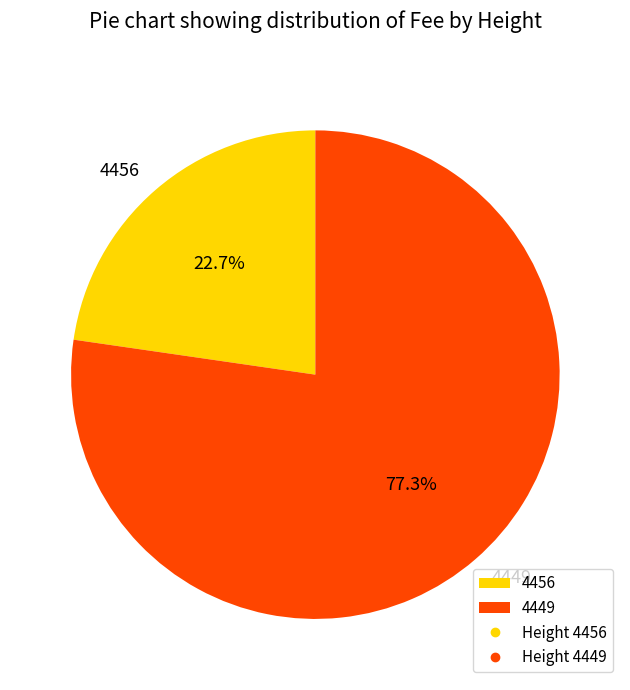

To the nearest percent, what percentage of the pie is 4449?

77%